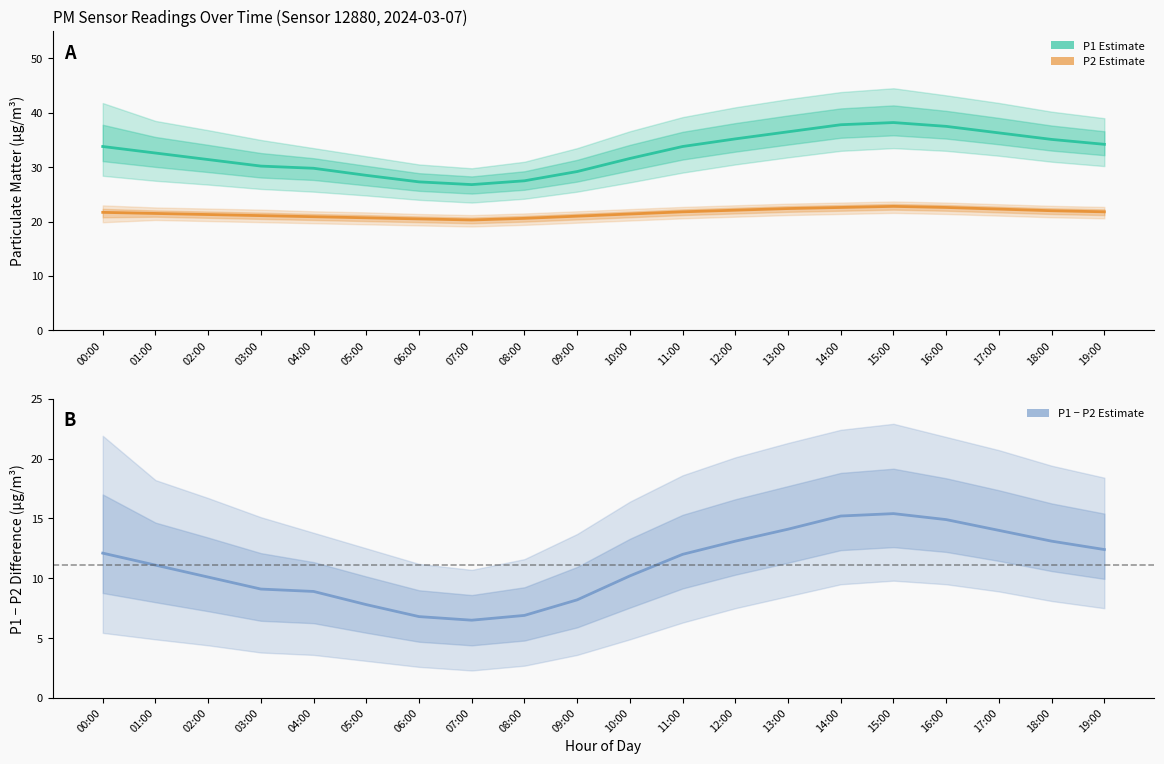

Reading left to right, extract all data points from this chart.

P1 Estimate: 00:00=33.8	01:00=32.6	02:00=31.4	03:00=30.2	04:00=29.8	05:00=28.5	06:00=27.3	07:00=26.8	08:00=27.5	09:00=29.2	10:00=31.6	11:00=33.8	12:00=35.2	13:00=36.5	14:00=37.8	15:00=38.2	16:00=37.5	17:00=36.3	18:00=35.1	19:00=34.2
P2 Estimate: 00:00=21.7	01:00=21.5	02:00=21.3	03:00=21.1	04:00=20.9	05:00=20.7	06:00=20.5	07:00=20.3	08:00=20.6	09:00=21.0	10:00=21.4	11:00=21.8	12:00=22.1	13:00=22.4	14:00=22.6	15:00=22.8	16:00=22.6	17:00=22.3	18:00=22.0	19:00=21.8
P1 - P2 Estimate: 00:00=12.1	01:00=11.1	02:00=10.1	03:00=9.1	04:00=8.9	05:00=7.8	06:00=6.8	07:00=6.5	08:00=6.9	09:00=8.2	10:00=10.2	11:00=12.0	12:00=13.1	13:00=14.1	14:00=15.2	15:00=15.4	16:00=14.9	17:00=14.0	18:00=13.1	19:00=12.4